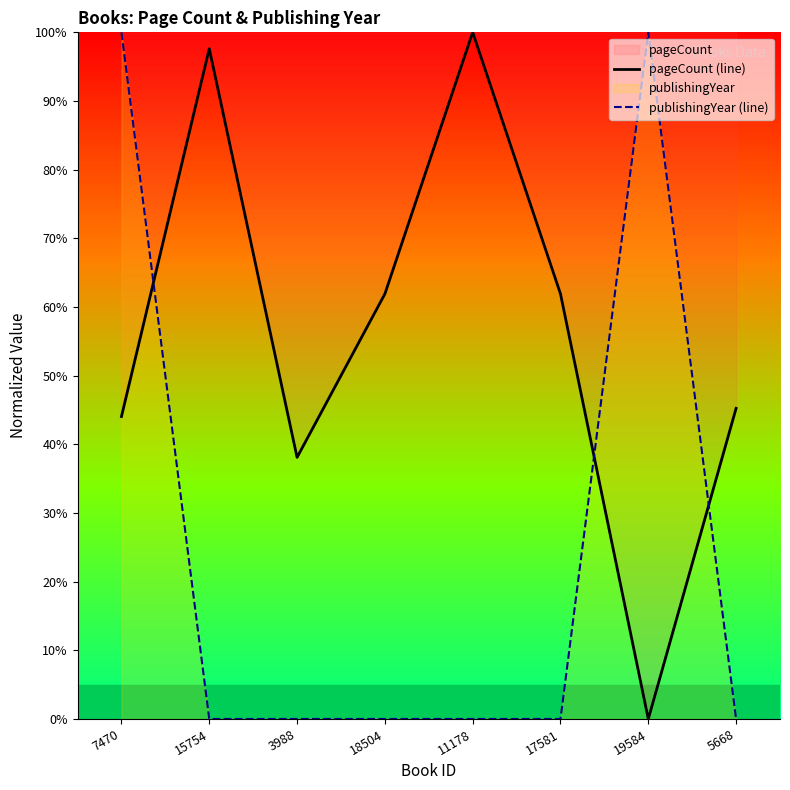

How many values in publishingYear (line) are above zero?

2